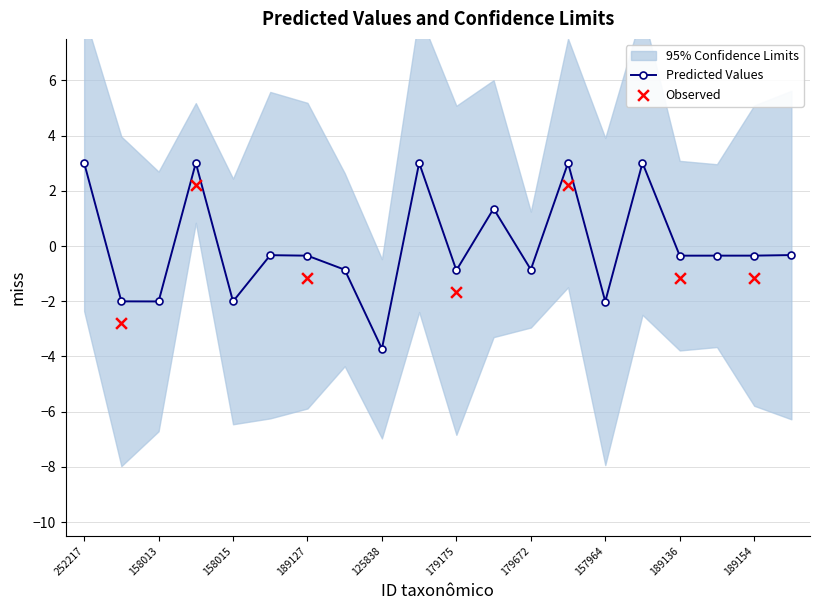

What is the change in value from 158074 to 189127?

+1.7